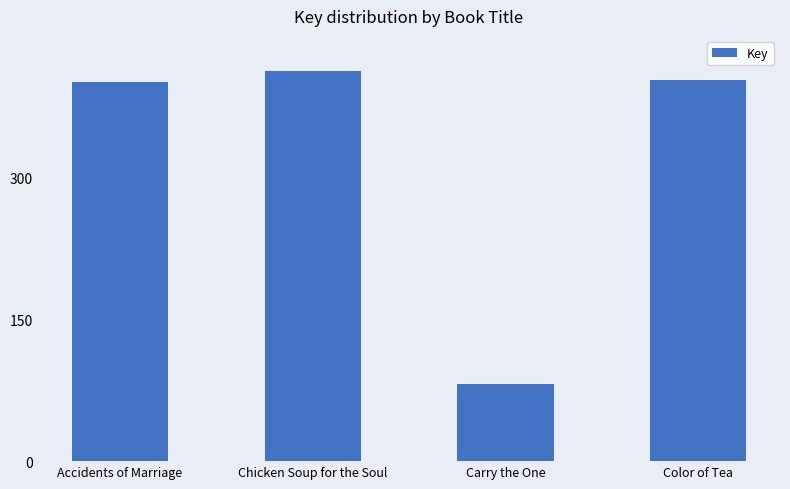

Are the bars horizontal?

No